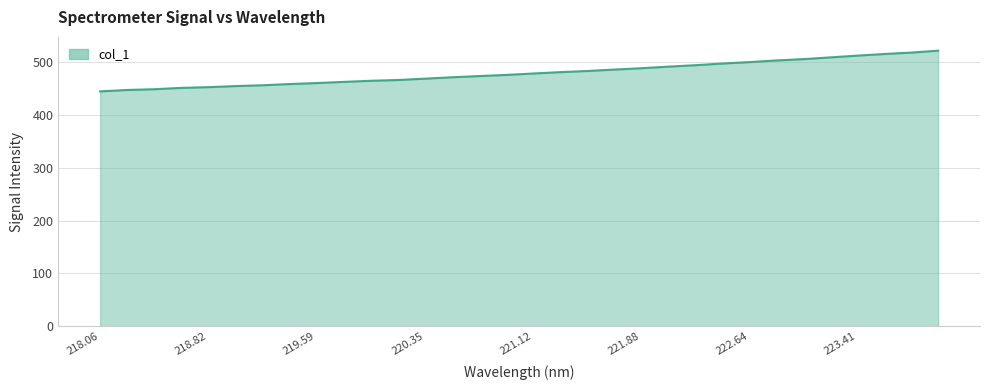

What is the difference between the maximum and minimum values?

77.1